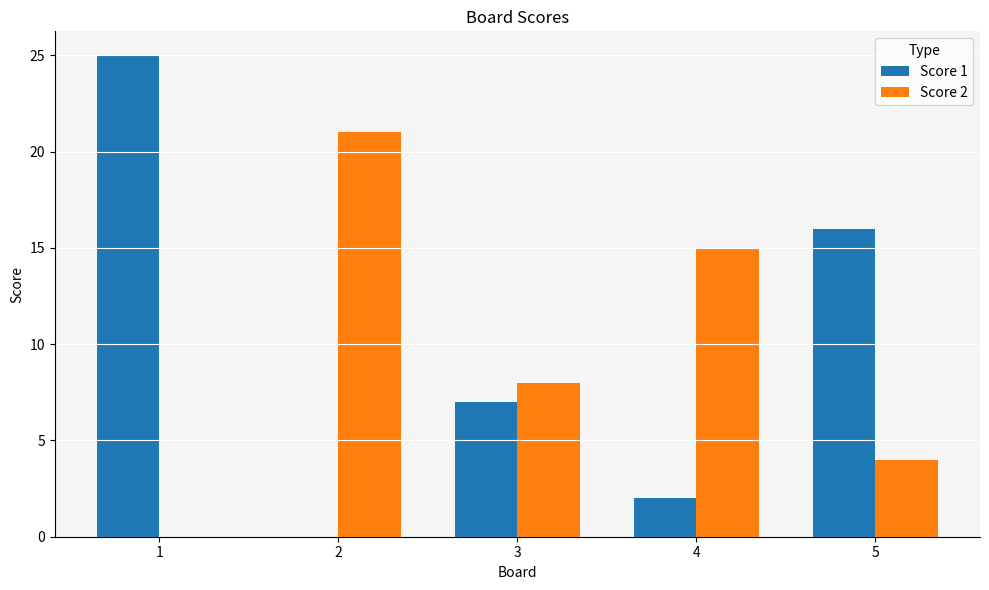

Between 2 and 3, which series saw the biggest shift?

Score 2